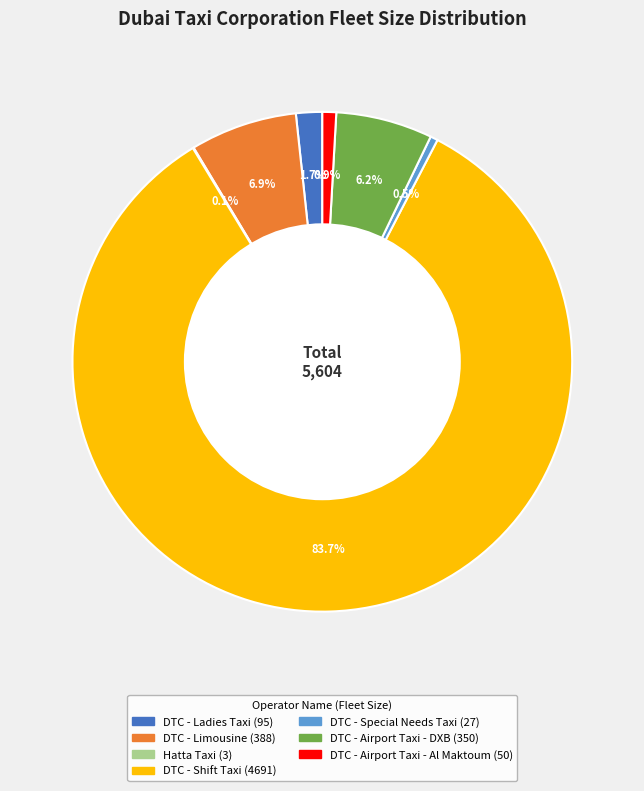

Approximately how many times larger is the value at DTC - Special Needs Taxi compared to DTC - Ladies Taxi?

0.3